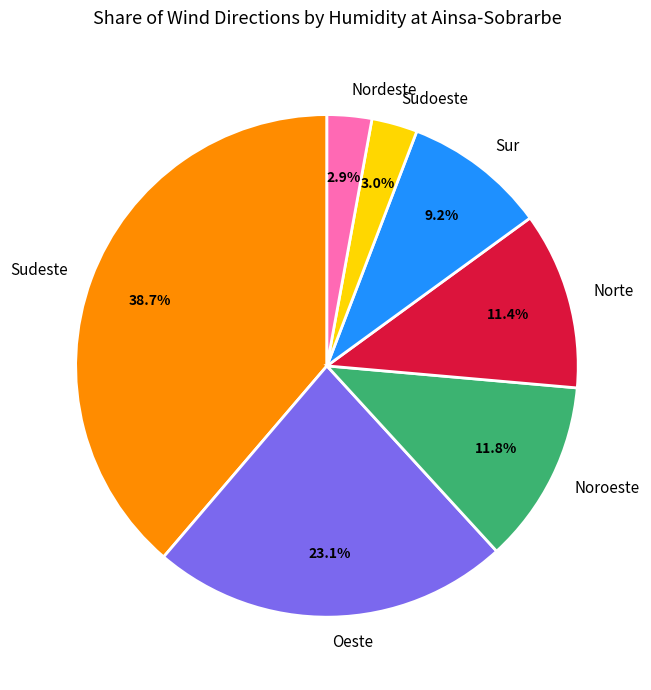

Which slice is the largest?

Sudeste